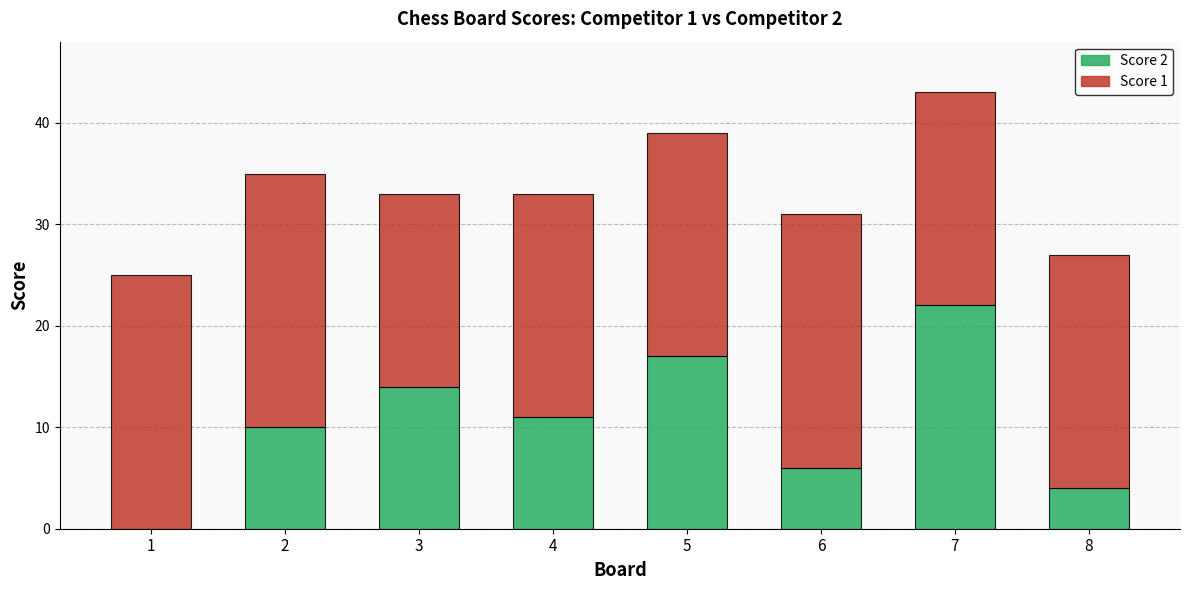

What is the total value across all series at 5?

39